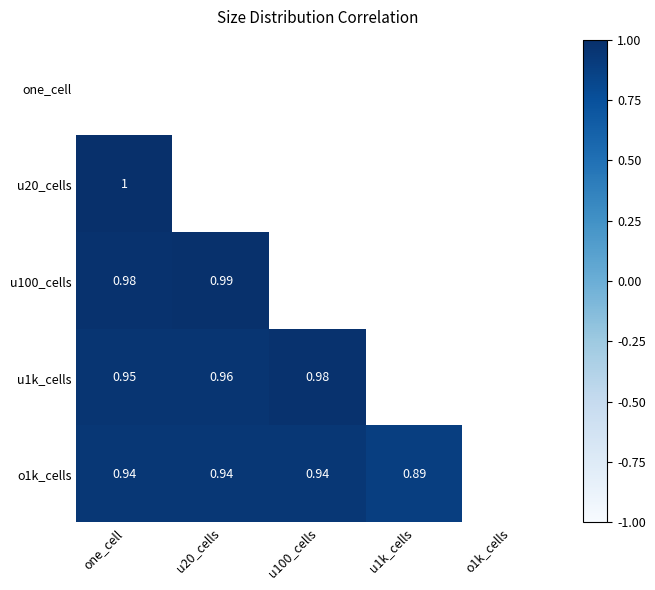

Is the value of o1k_cells at u100_cells greater than the value of u20_cells at one_cell?

No